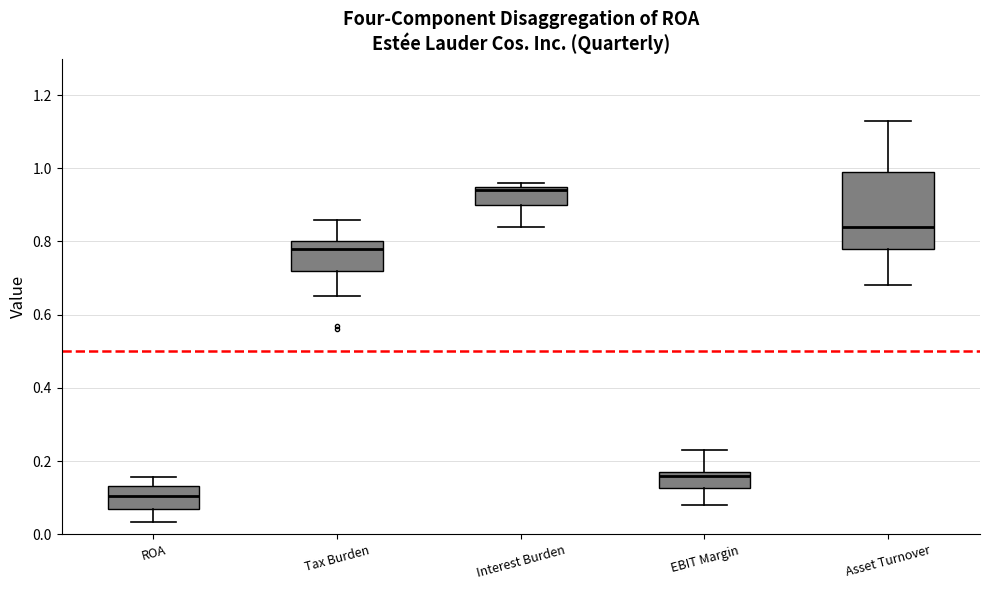

Reading left to right, read every box against the y-axis: the position of its median line, the range the box covers, and the ends of its whiskers. The values are not printed on the chart, so give them approximately, as read against the axis.

ROA: median 0.10, box 0.06 to 0.14, whiskers 0.04 to 0.16
Tax Burden: median 0.78, box 0.72 to 0.80, whiskers 0.66 to 0.86
Interest Burden: median 0.94, box 0.90 to 0.96, whiskers 0.84 to 0.96 (just above the box's upper edge)
EBIT Margin: median 0.16, box 0.12 to 0.18, whiskers 0.08 to 0.24
Asset Turnover: median 0.84, box 0.78 to 1.00, whiskers 0.68 to 1.14